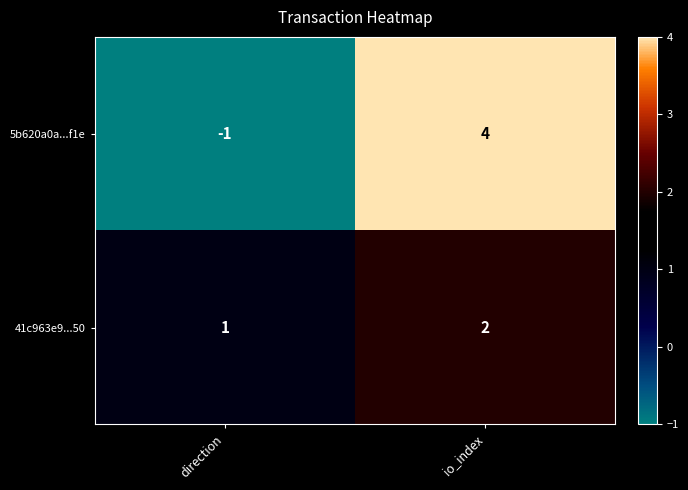

Rank the categories by 5b620a0a...f1e value from highest to lowest.

io_index, direction